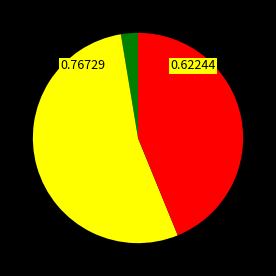

How many slices are in this pie chart?

3